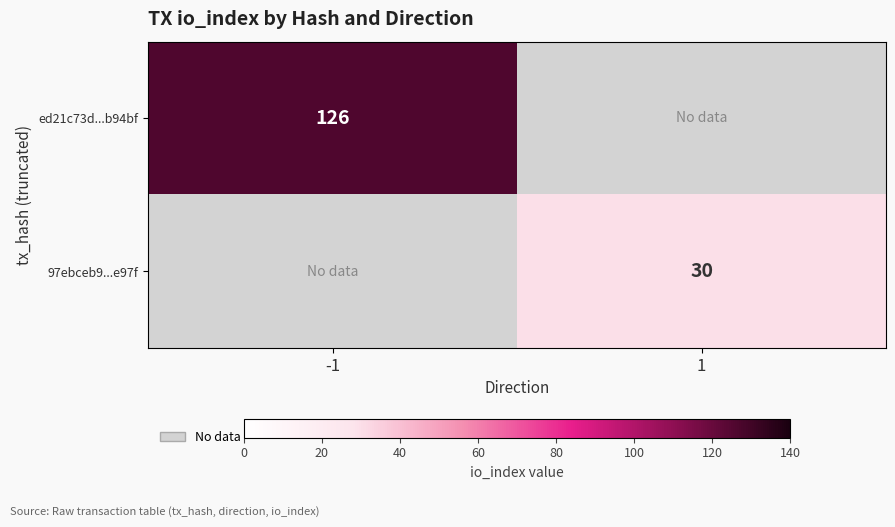

True or false: 97ebceb9...e97f has a value of 54 at 1.

False